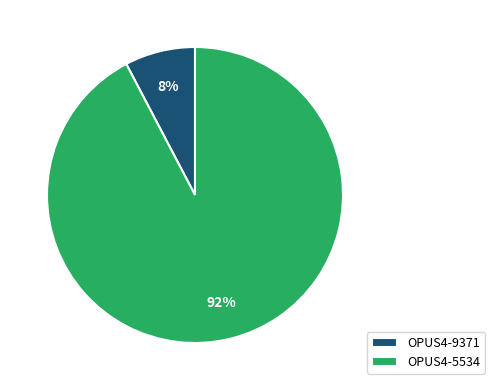

Rank the categories by value from highest to lowest.

OPUS4-5534, OPUS4-9371